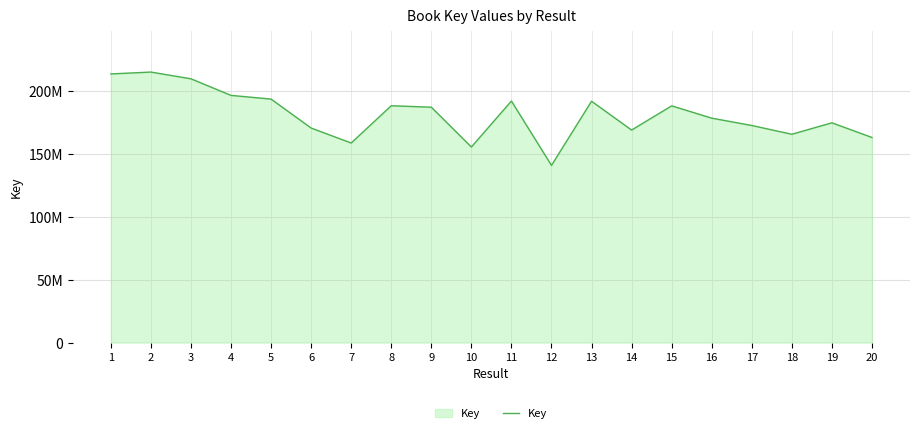

What is the change in value from 10 to 14?

+13458979